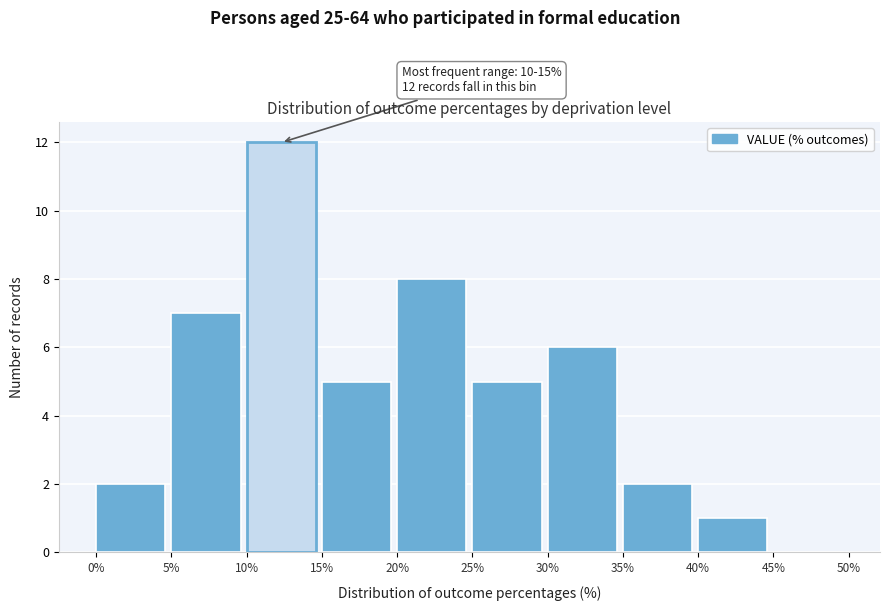

Over which range of the x-axis is the bar tallest?

10% to 15%